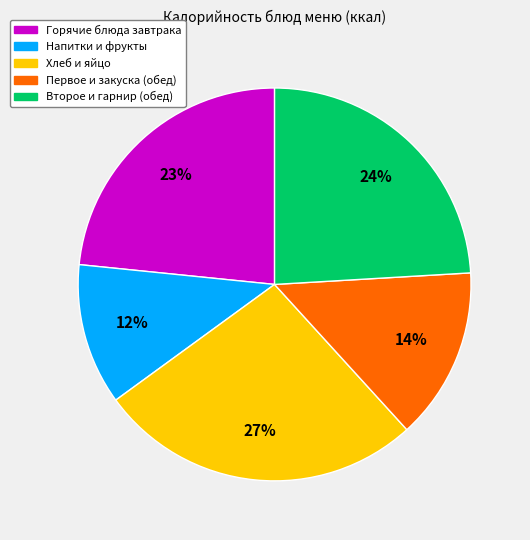

To the nearest percent, what is the average slice percentage?

20%